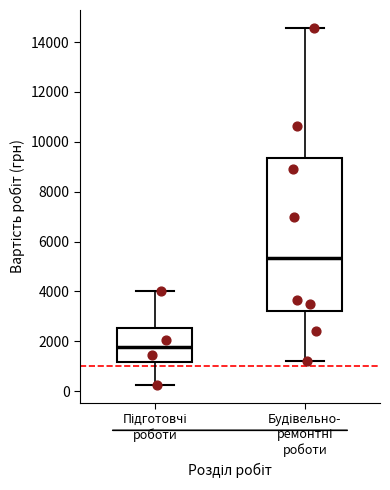

Where does the upper whisker of the box for Підготовчі роботи end on the y-axis? The values are not printed on the chart, so give them approximately, as read against the axis.

4000